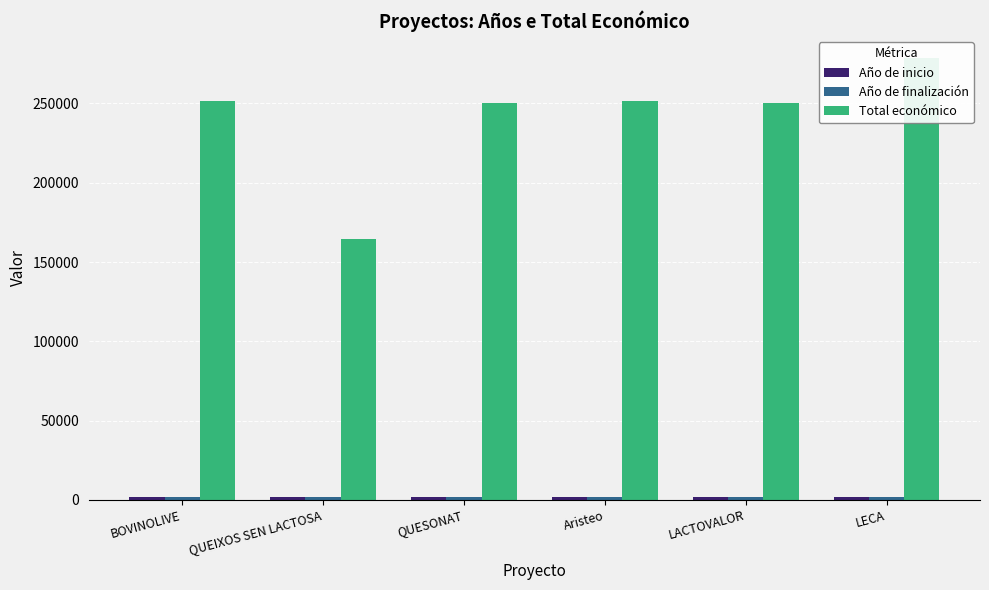

At which category does the chart reach its peak across all series?

LECA